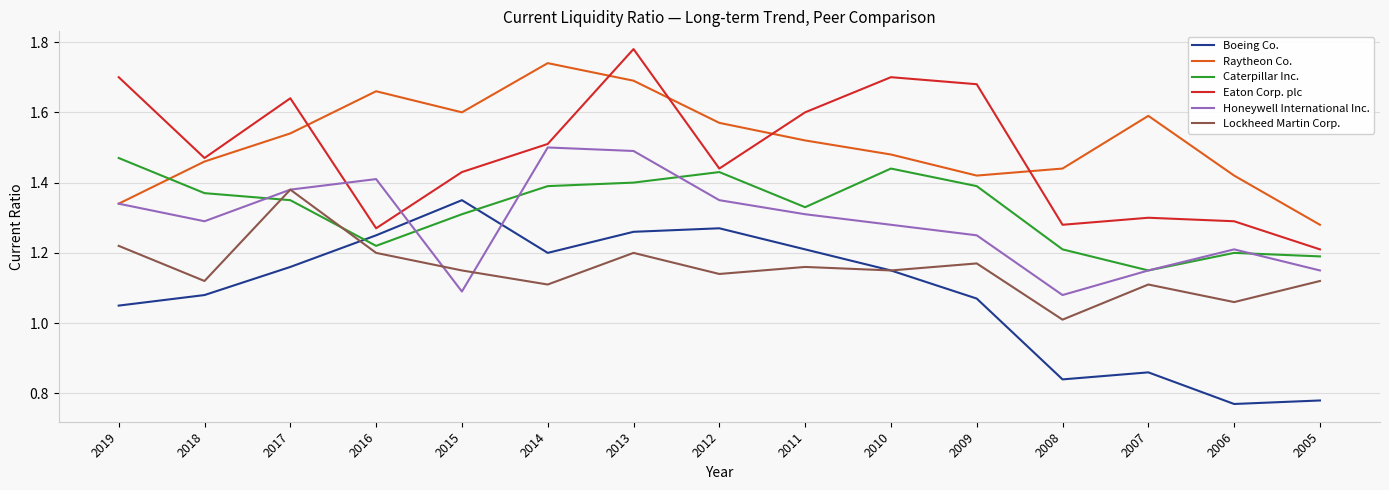

How many lines are shown in the chart?

6